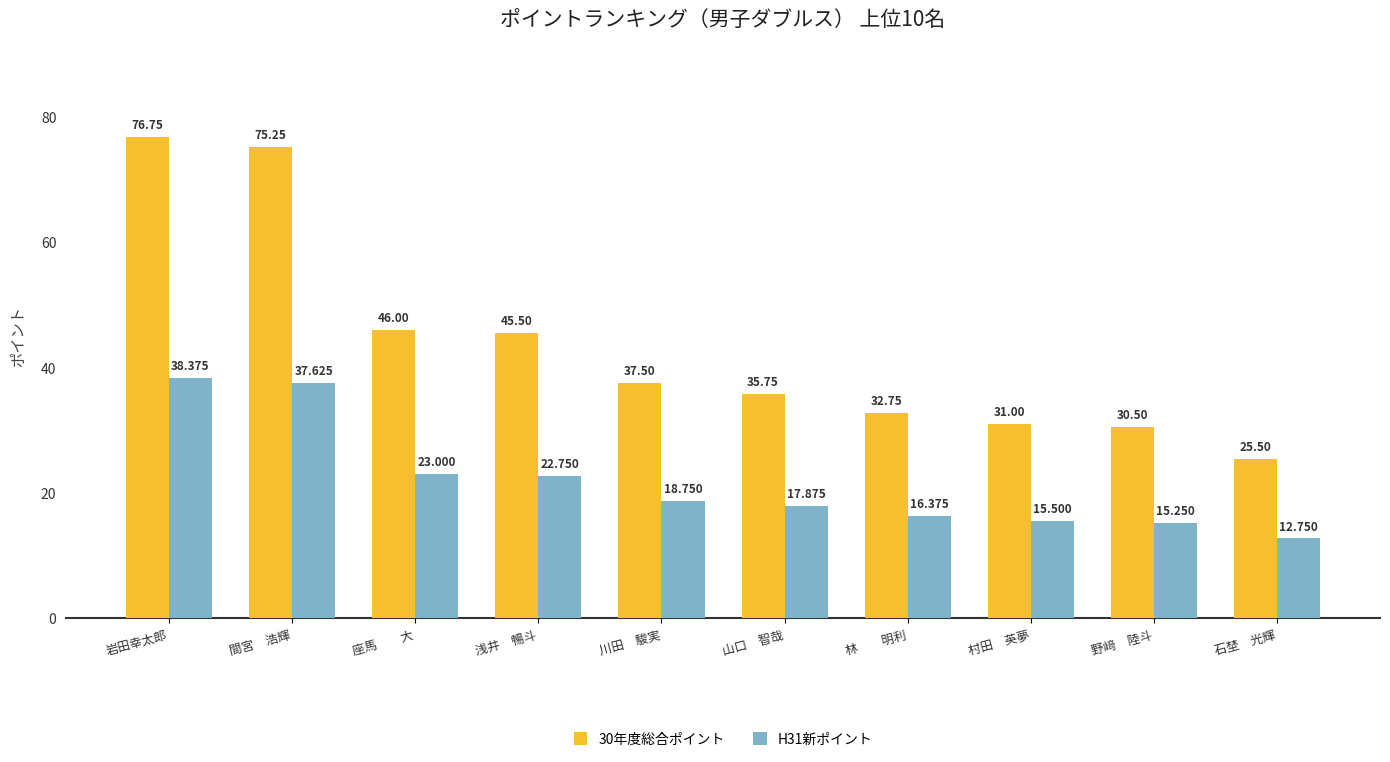

The H31新ポイント series shows 26.3 at 山口　智哉. True or false?

False